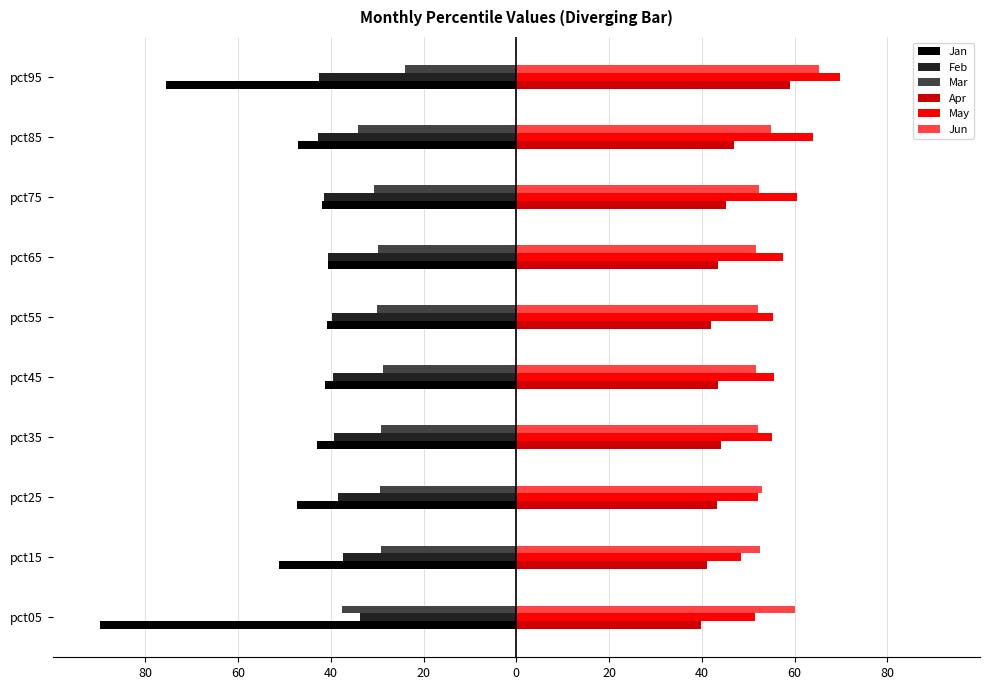

What are all the series names shown in the legend?

Jan, Feb, Mar, Apr, May, Jun